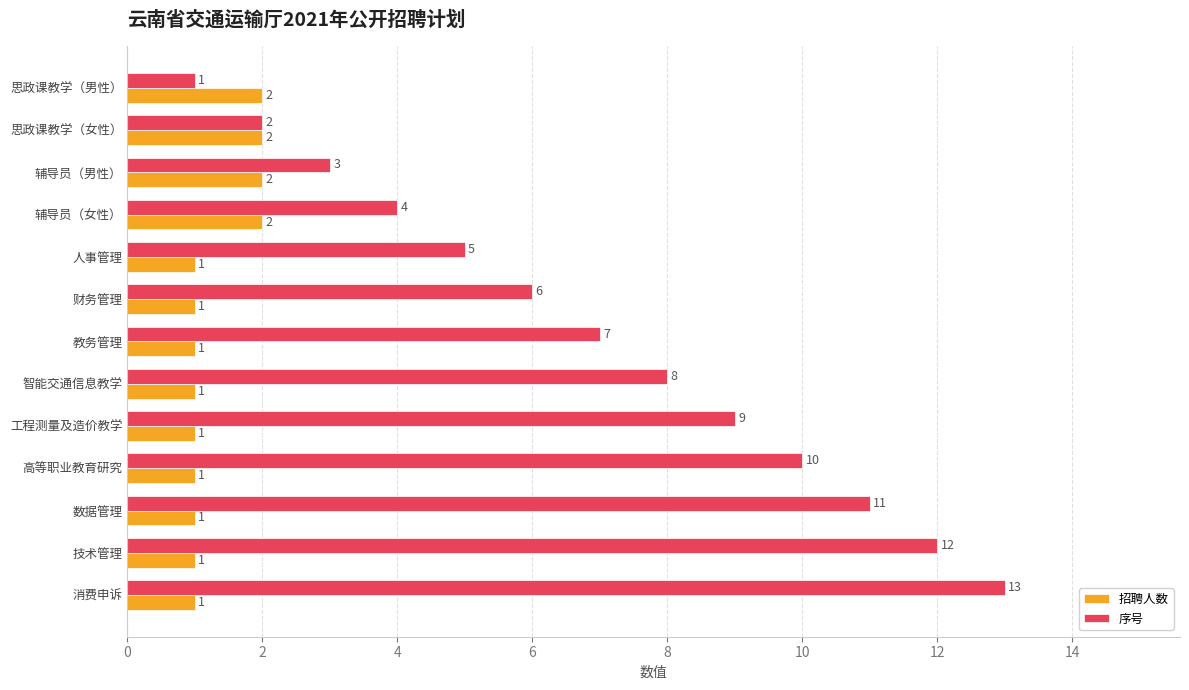

What is the lowest value of the 序号 series?

1